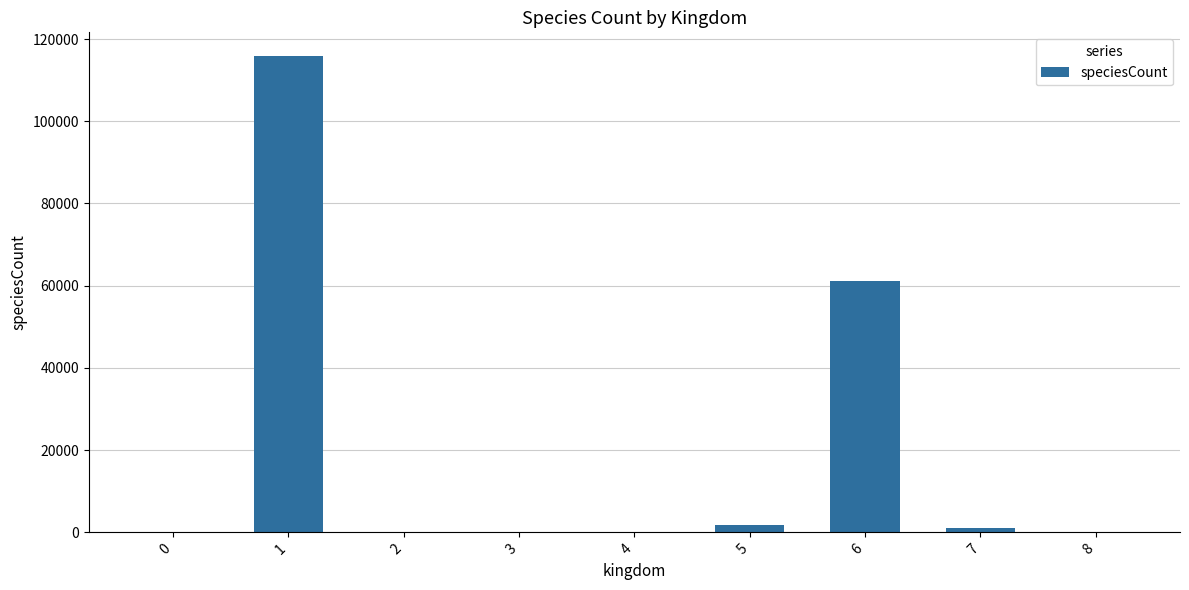

The value at 1 is 29738. True or false?

False